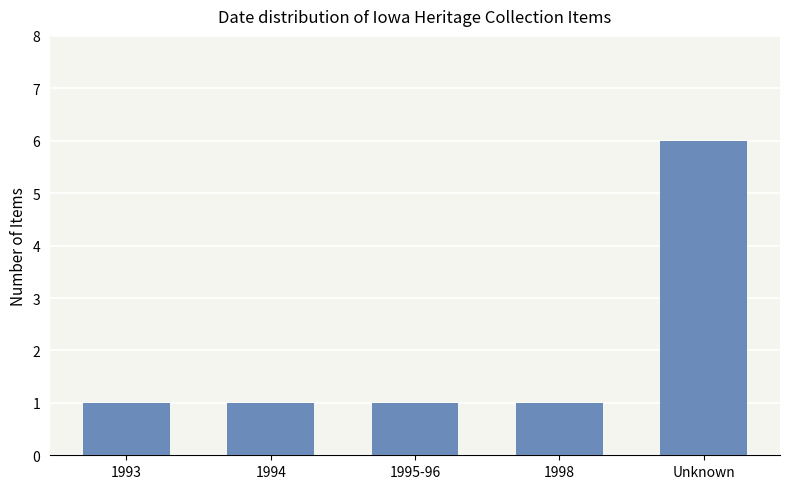

True or false: the data shows 4 at Unknown.

False